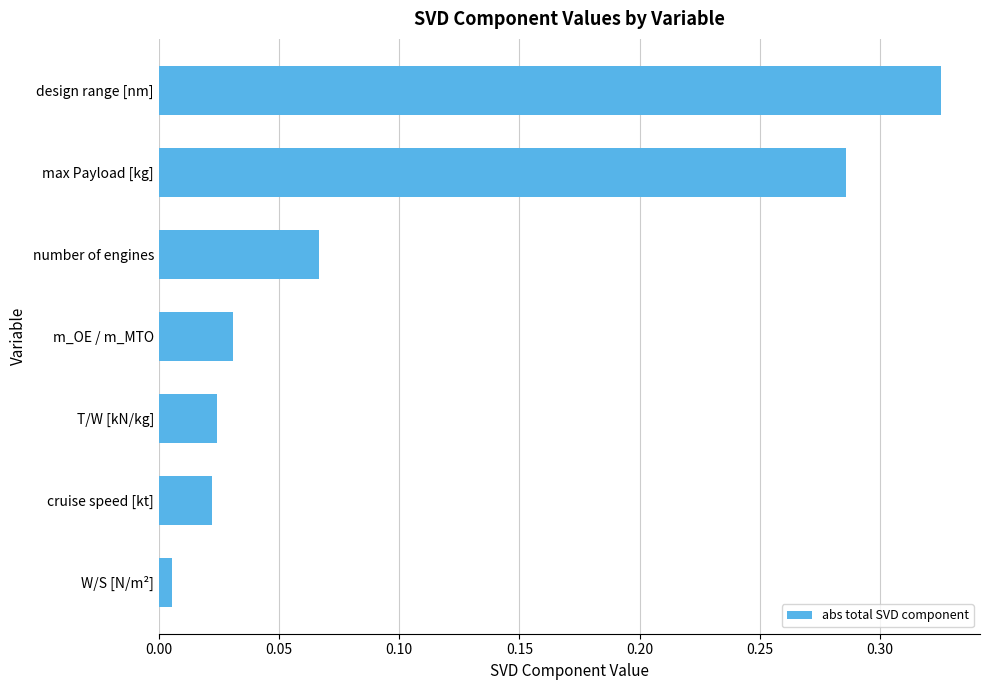

How many data points does each series have?

7